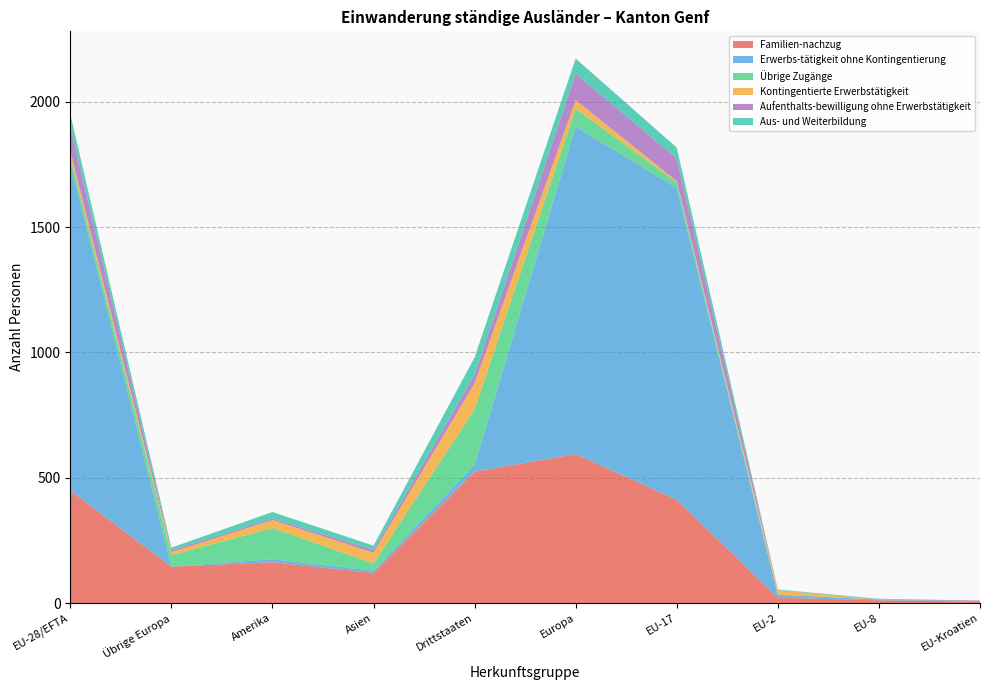

Reading left to right, what are all the values shown in this chart?

Familien-nachzug: EU-28/EFTA=449	Übrige Europa=145	Amerika=163	Asien=120	Drittstaaten=524	Europa=594	EU-17=412	EU-2=21	EU-8=11	EU-Kroatien=6
Erwerbs-tätigkeit ohne Kontingentierung: EU-28/EFTA=1307	Übrige Europa=0	Amerika=12	Asien=9	Drittstaaten=27	Europa=1307	EU-17=1243	EU-2=12	EU-8=3	EU-Kroatien=1
Übrige Zugänge: EU-28/EFTA=25	Übrige Europa=46	Amerika=124	Asien=29	Drittstaaten=221	Europa=71	EU-17=23	EU-2=1	EU-8=0	EU-Kroatien=0
Kontingentierte Erwerbstätigkeit: EU-28/EFTA=22	Übrige Europa=12	Amerika=32	Asien=43	Drittstaaten=105	Europa=34	EU-17=5	EU-2=17	EU-8=0	EU-Kroatien=0
Aufenthalts-bewilligung ohne Erwerbstätigkeit: EU-28/EFTA=99	Übrige Europa=7	Amerika=6	Asien=11	Drittstaaten=33	Europa=106	EU-17=90	EU-2=1	EU-8=1	EU-Kroatien=3
Aus- und Weiterbildung: EU-28/EFTA=49	Übrige Europa=11	Amerika=26	Asien=17	Drittstaaten=70	Europa=60	EU-17=44	EU-2=2	EU-8=2	EU-Kroatien=0